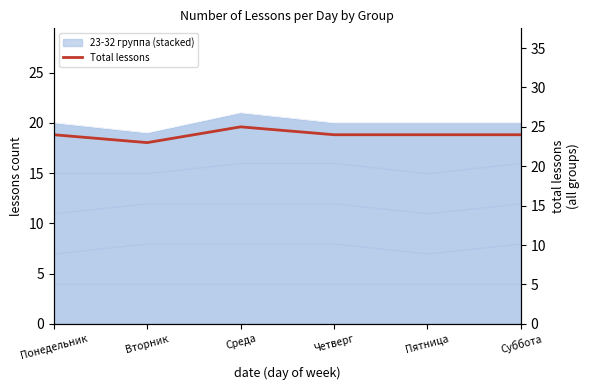

Which has a higher value, Понедельник or Пятница?

Понедельник